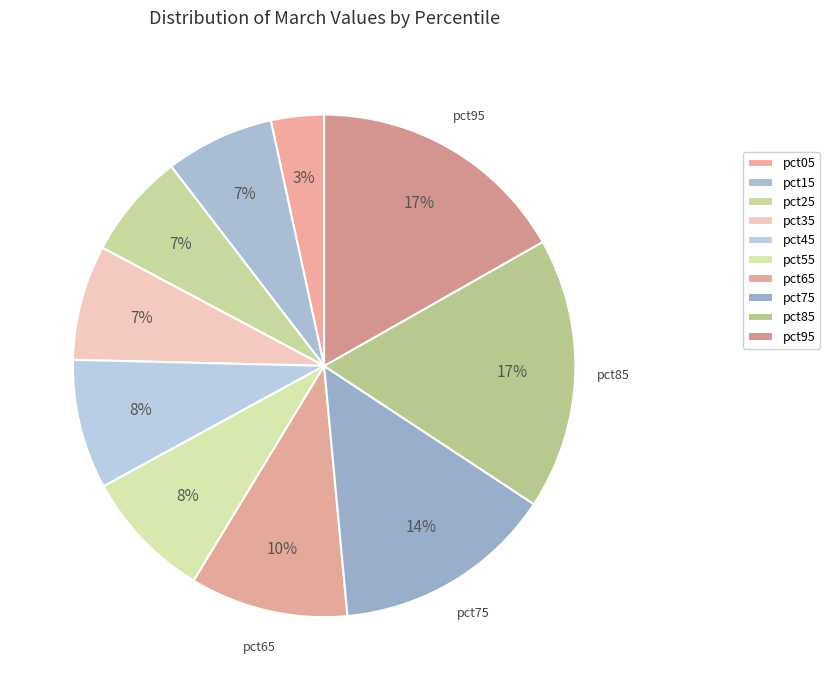

To the nearest percent, what is the combined percentage of pct65 and pct85?

28%